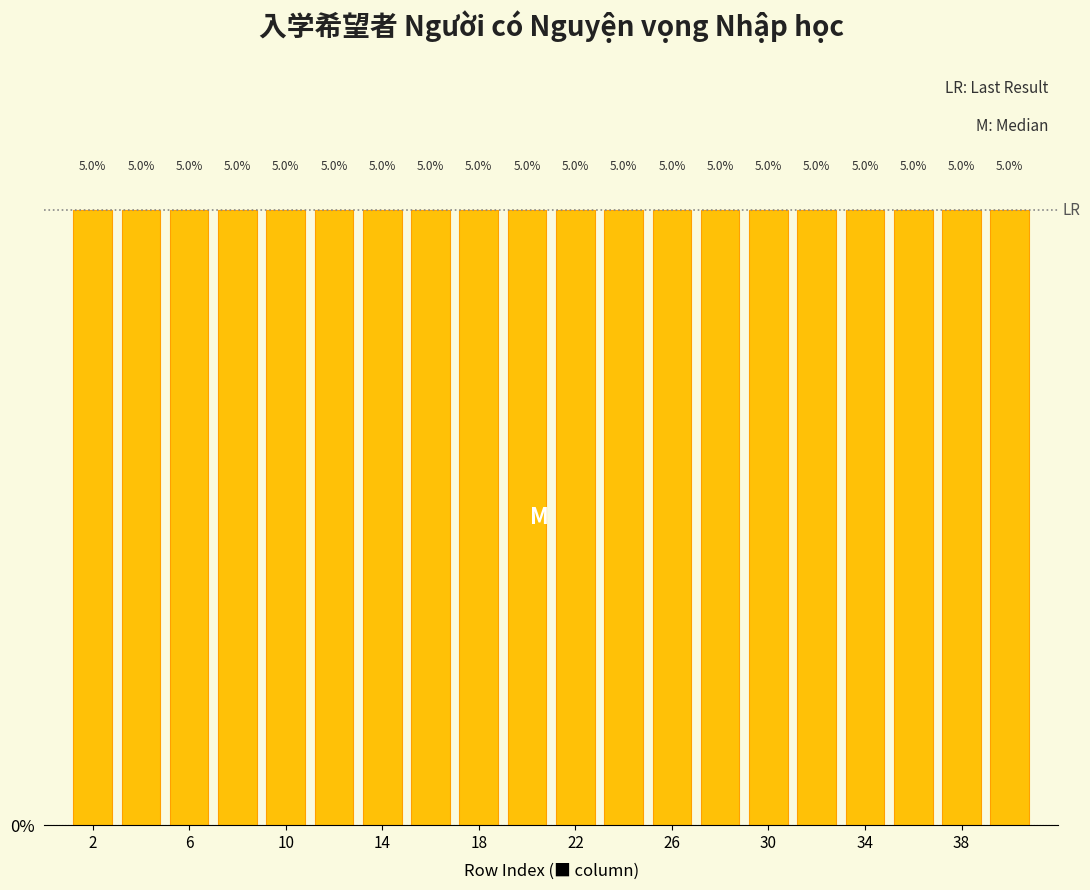

Reading left to right, list every bar in this chart as the range it spans on the x-axis followed by its height.

1 to 3: 5.0
3 to 5: 5.0
5 to 7: 5.0
7 to 9: 5.0
9 to 11: 5.0
11 to 13: 5.0
13 to 15: 5.0
15 to 17: 5.0
17 to 19: 5.0
19 to 21: 5.0
21 to 23: 5.0
23 to 25: 5.0
25 to 27: 5.0
27 to 29: 5.0
29 to 31: 5.0
31 to 33: 5.0
33 to 35: 5.0
35 to 37: 5.0
37 to 39: 5.0
39 to 41: 5.0